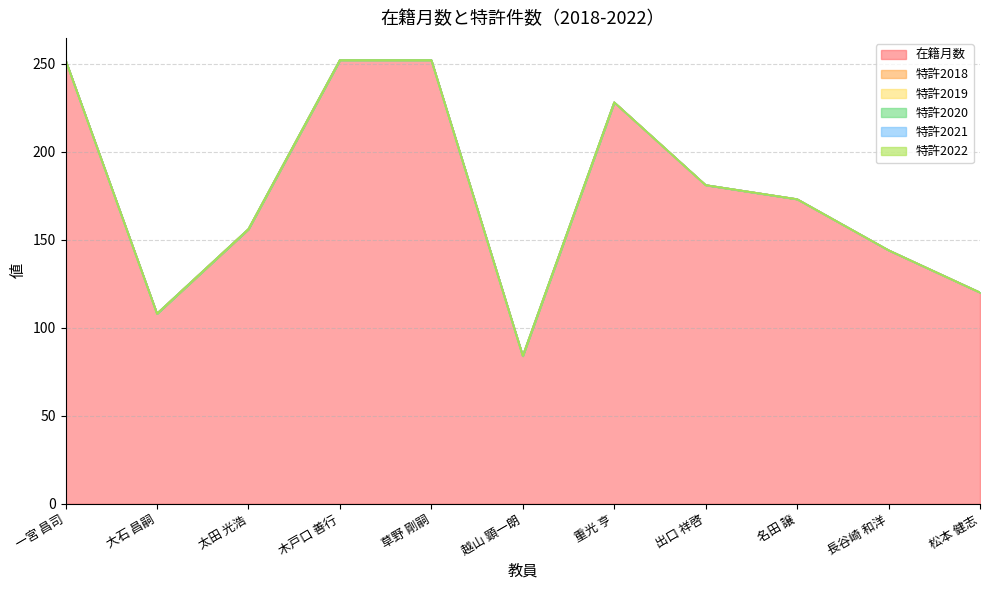

True or false: 在籍月数 and 特許2021 cross at least once.

False